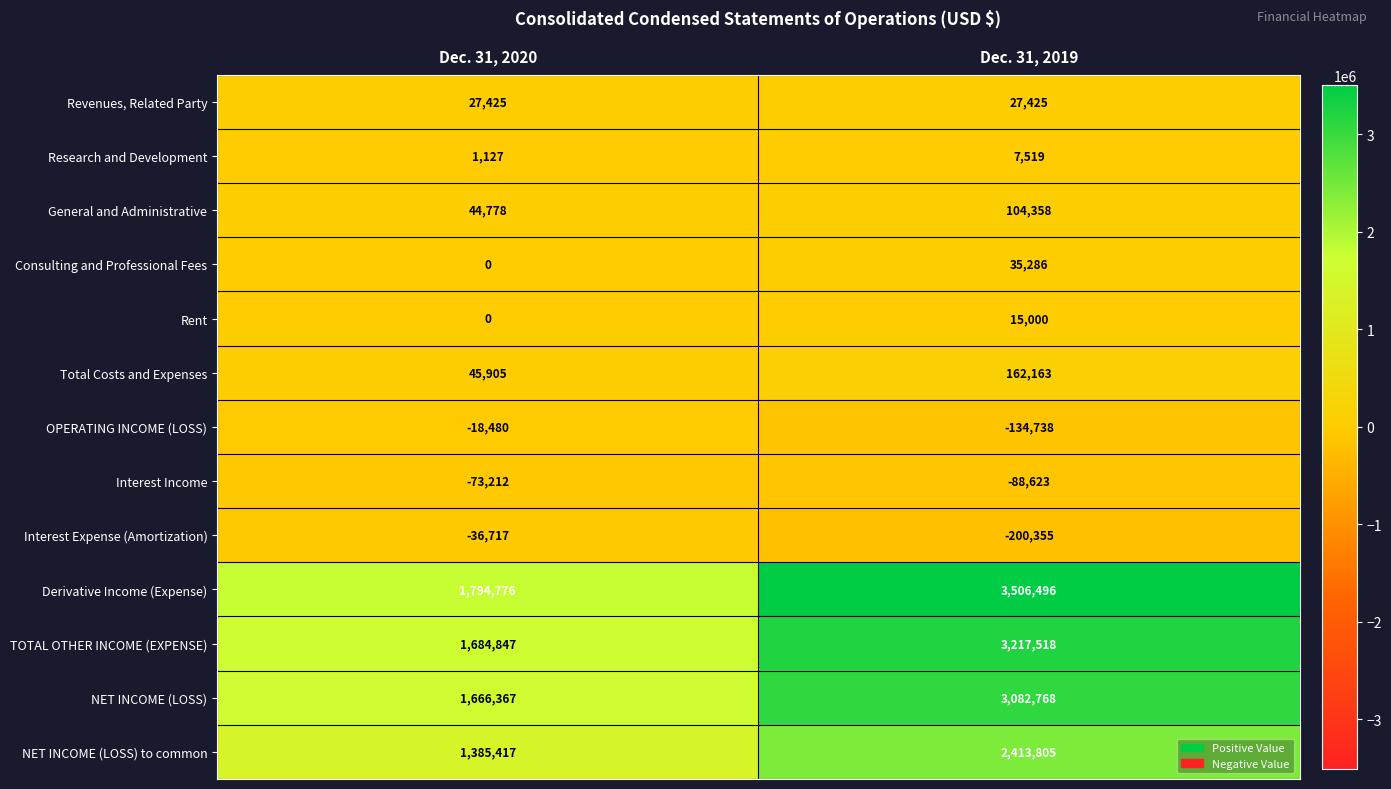

What is the average value of the Interest Expense (Amortization) series?

-118536